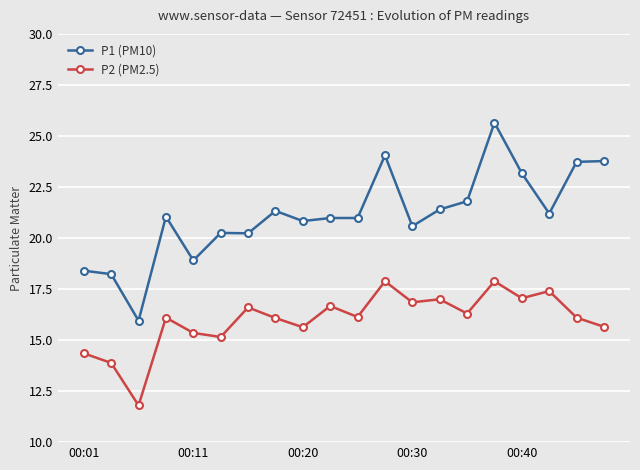

What is the minimum value shown in the chart?

11.8